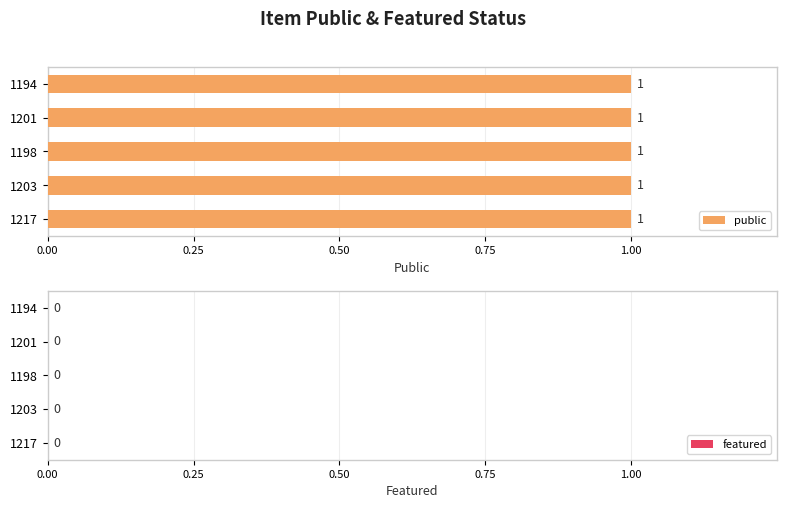

The value of featured at 1217 is 0. True or false?

True